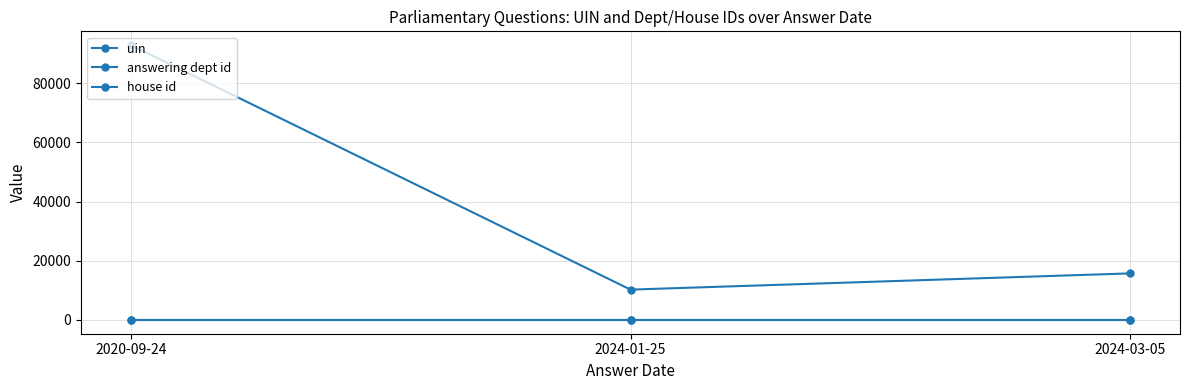

Does the chart have visible grid lines?

Yes